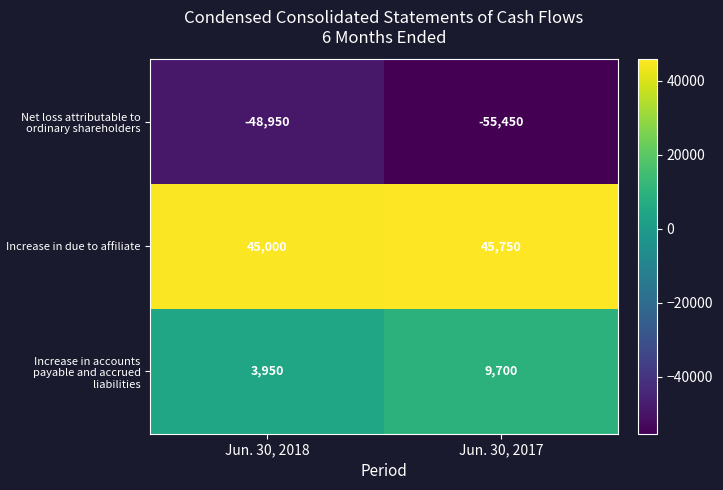

Rank the series by their maximum value, from highest to lowest.

Increase in due to affiliate, Increase in accounts payable and accrued liabilities, Net loss attributable to ordinary shareholders